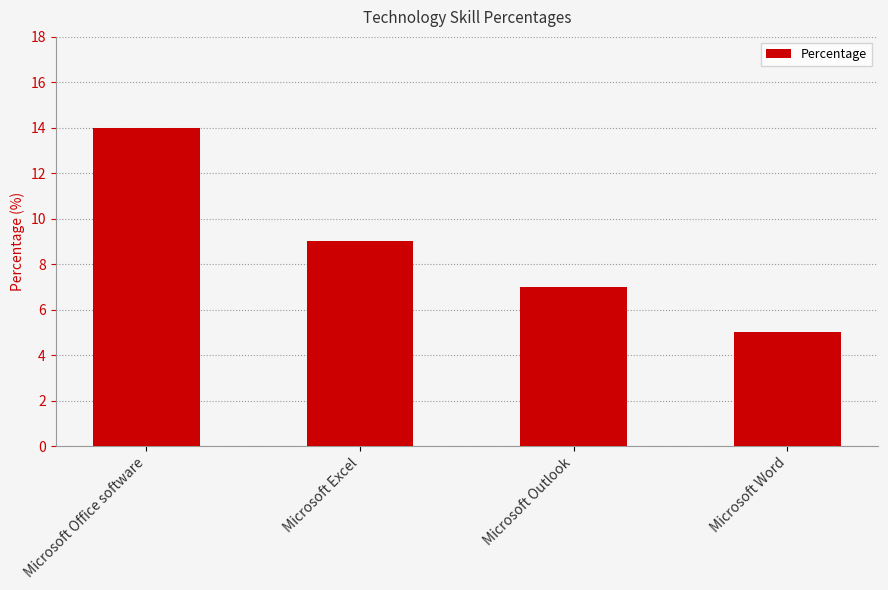

Approximately how many times larger is the value at Microsoft Excel compared to Microsoft Office software?

0.6